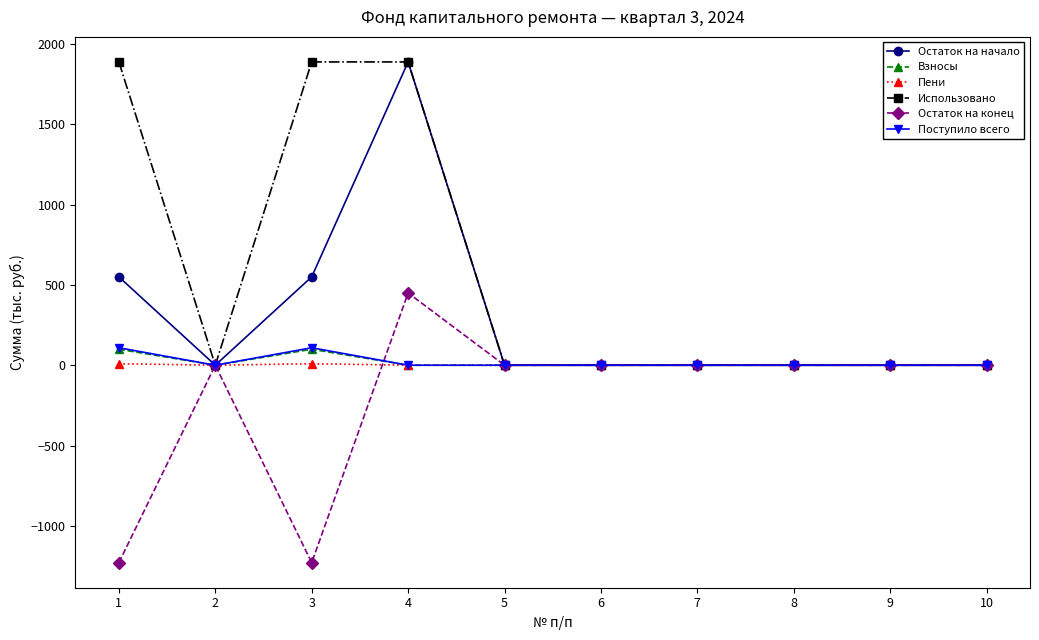

What is the difference between the maximum and second lowest values in the Остаток на начало series?

1888.8